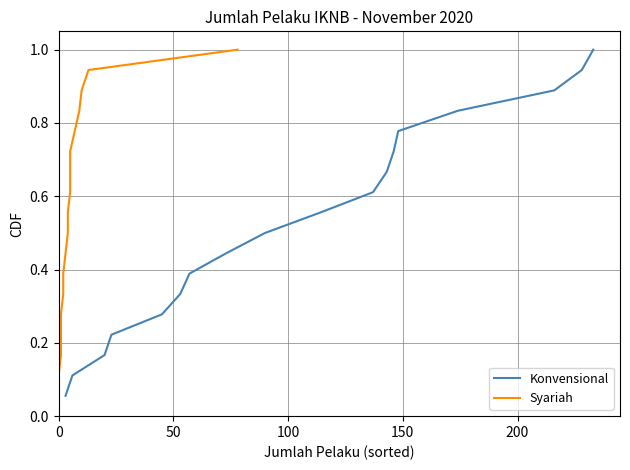

Which series has the largest total across all categories?

Konvensional